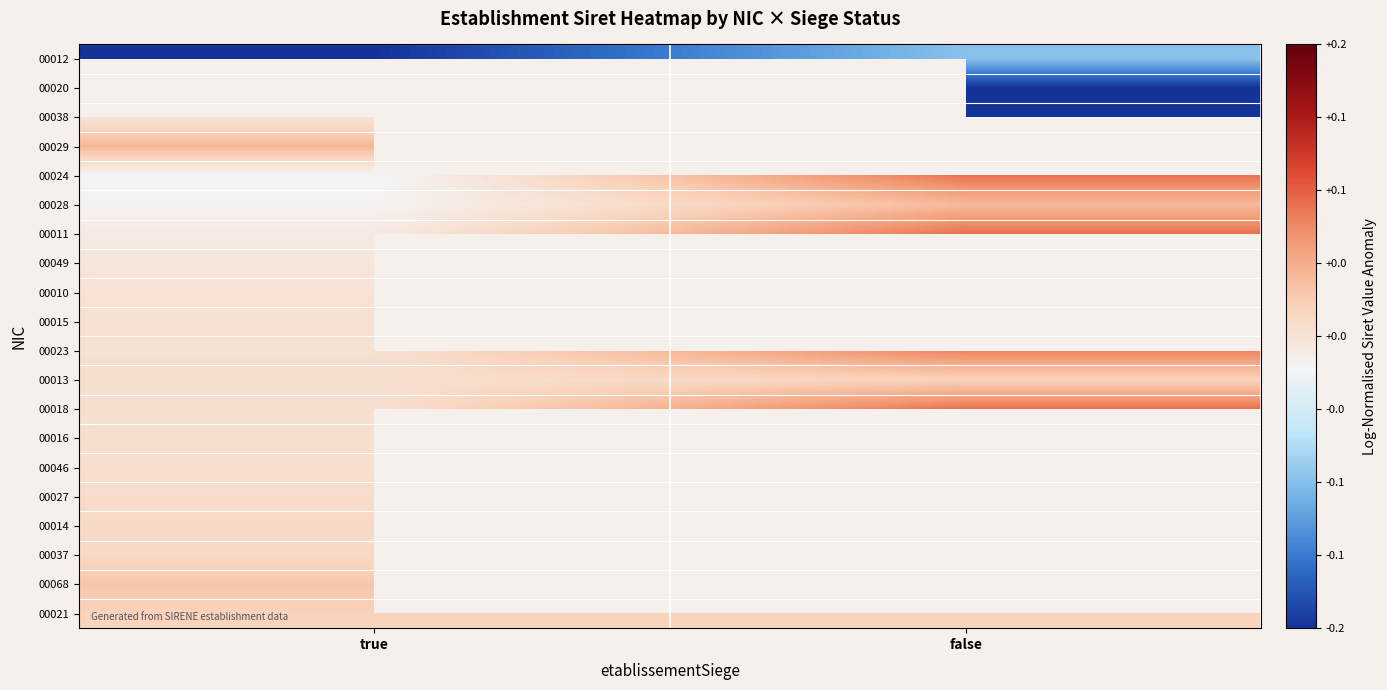

Which category has the lowest value across all series?

true